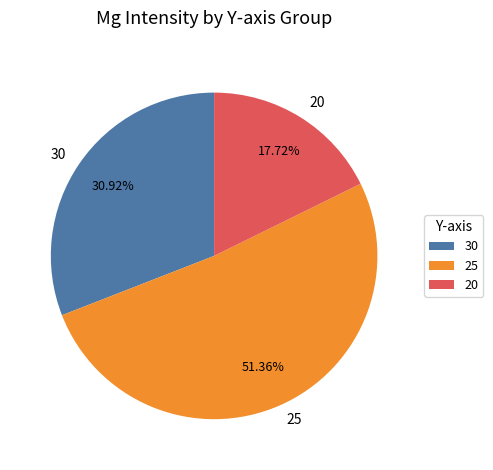

Approximately how many times larger is the value at 25 compared to 20?

2.9